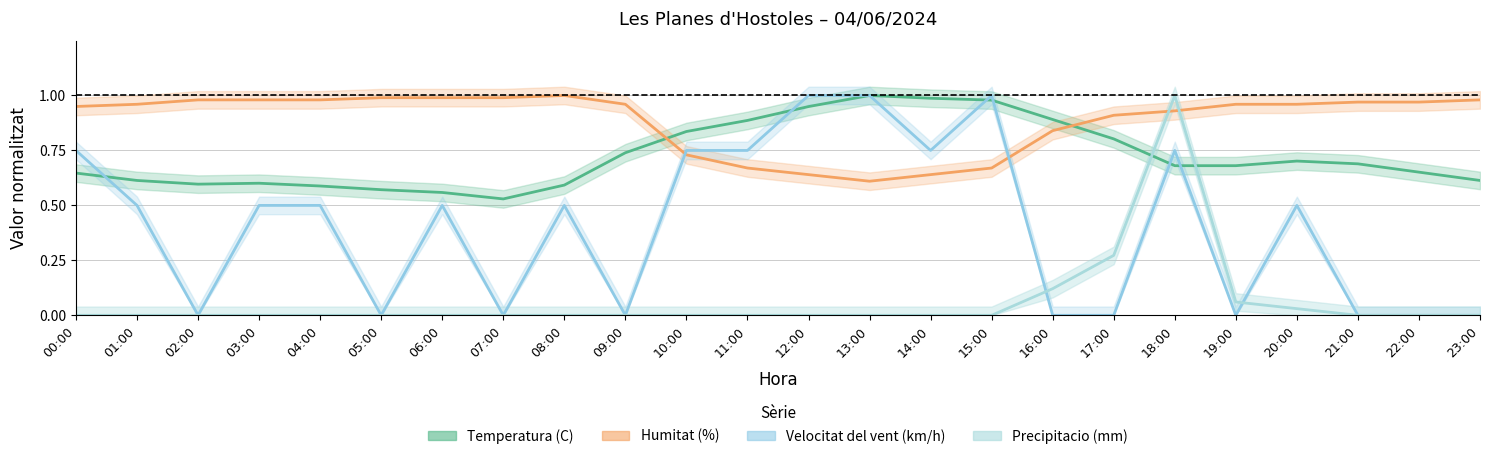

Where is Velocitat del vent (km/h) nearest to the value 0?

02:00